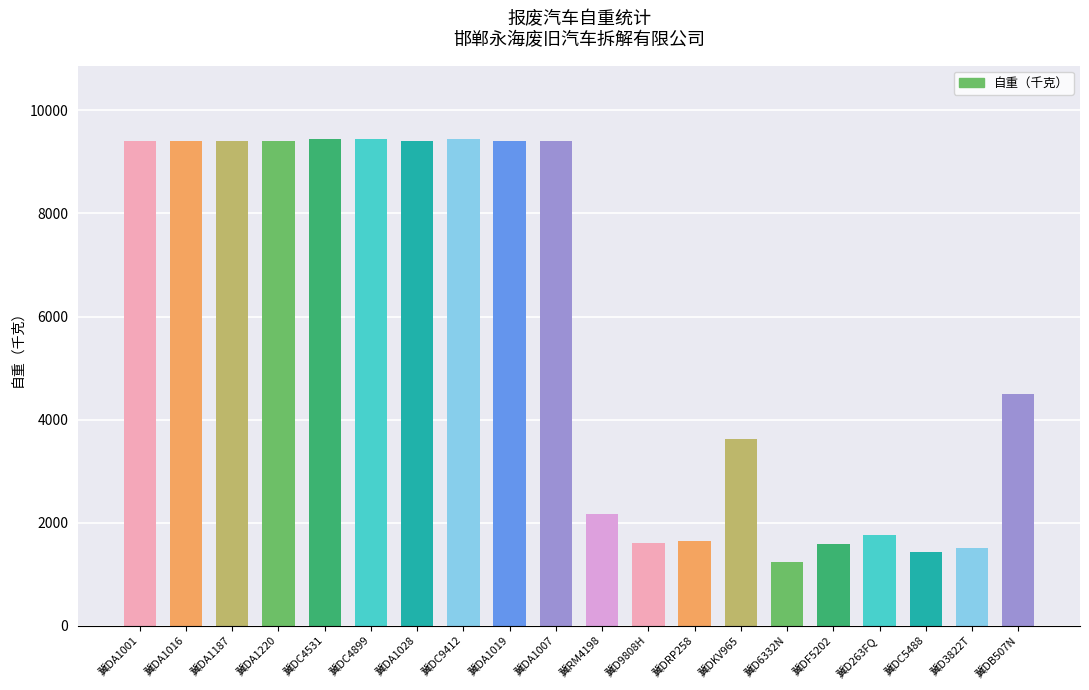

Are the bars grouped side by side (vs. stacked)?

No